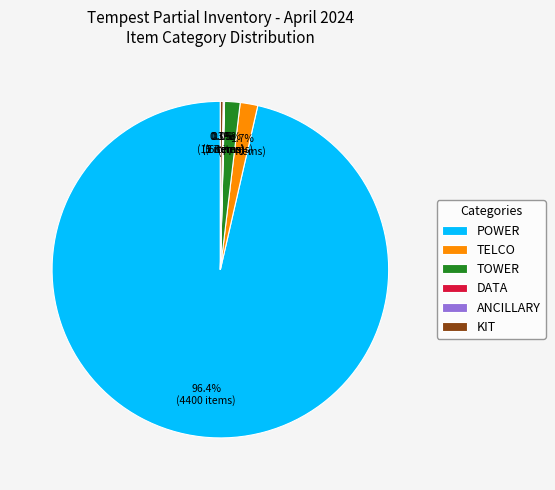

Which slice is the largest?

POWER